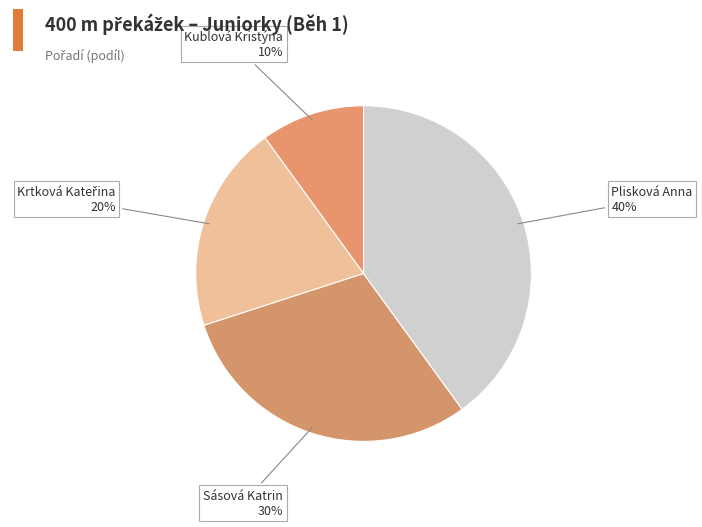

To the nearest percent, what is the difference between the Plisková Anna and Kublová Kristýna slice percentages?

30%